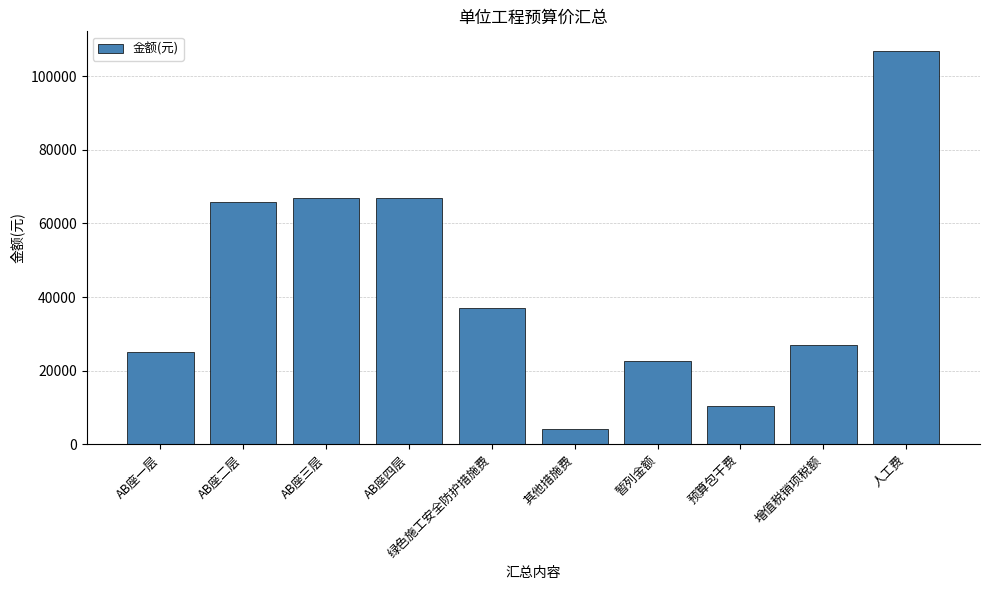

True or false: the data shows 25167.2 at AB座一层.

True